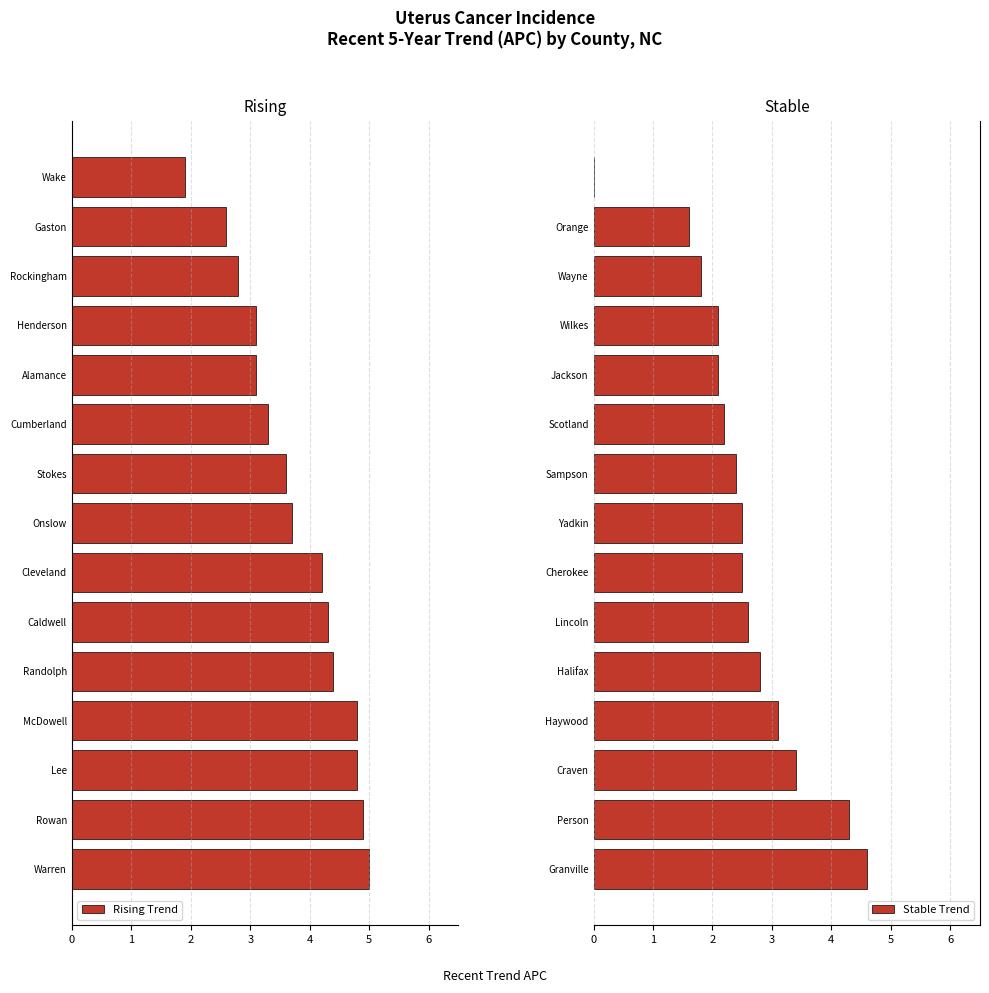

True or false: Stable Trend has a value of 1.9 at Halifax.

False